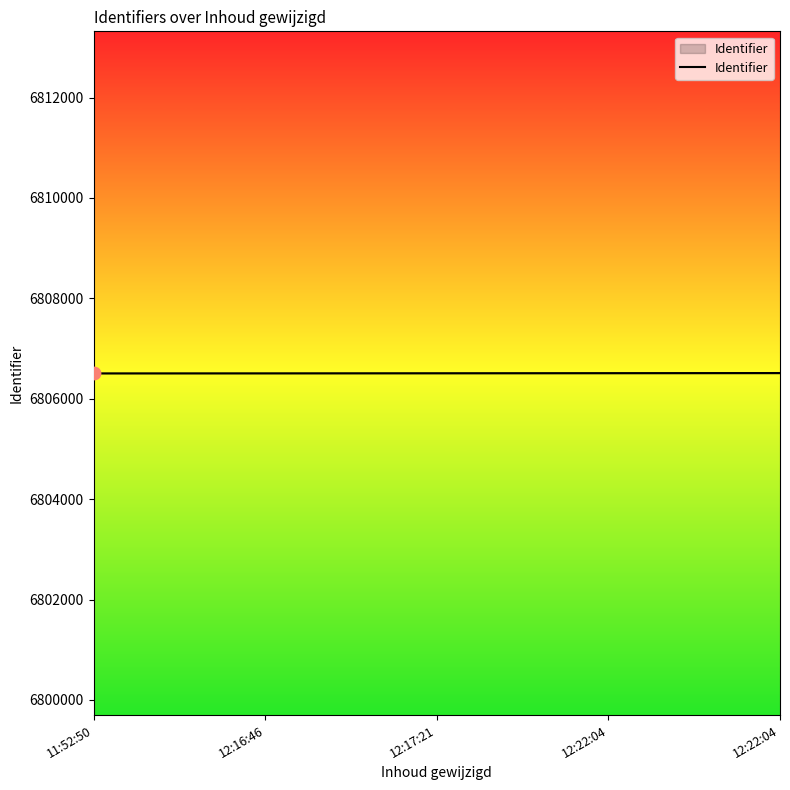

Approximately how many times larger is the value at 12:22:04 compared to 12:16:46?

1.0